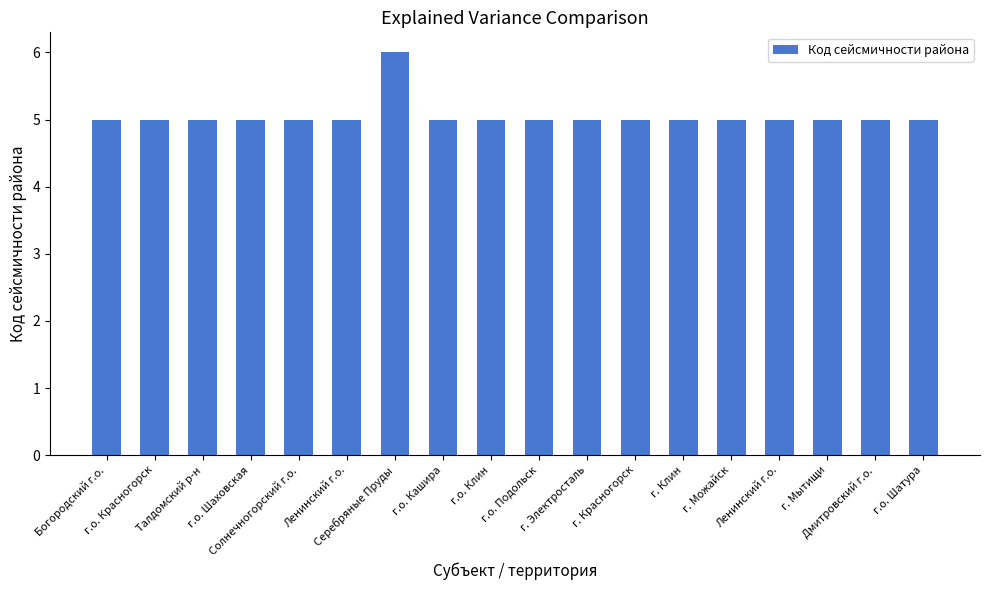

Reading right to left, extract all data points from this chart.

г.о. Шатура=5	Дмитровский г.о.=5	г. Мытищи=5	Ленинский г.о.=5	г. Можайск=5	г. Клин=5	г. Красногорск=5	г. Электросталь=5	г.о. Подольск=5	г.о. Клин=5	г.о. Кашира=5	Серебряные Пруды=6	Ленинский г.о.=5	Солнечногорский г.о.=5	г.о. Шаховская=5	Талдомский р-н=5	г.о. Красногорск=5	Богородский г.о.=5